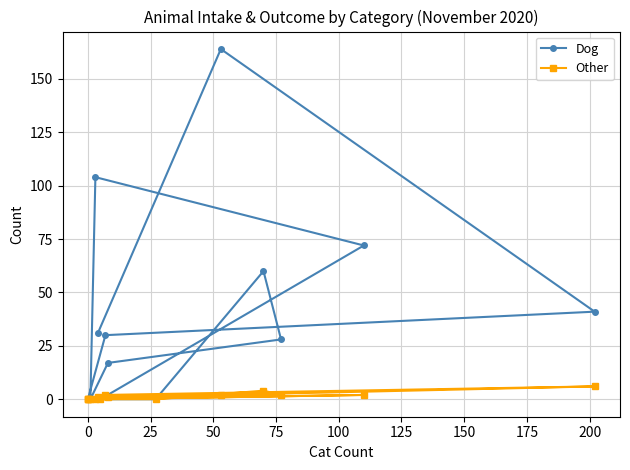

What is the total value across all series at 0?

166